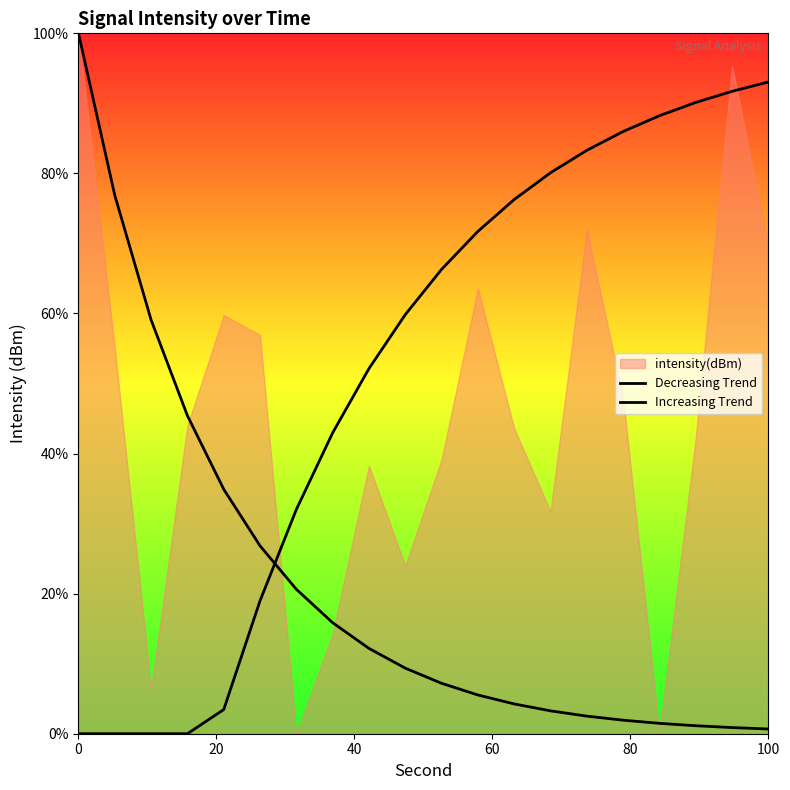

Which series contains the highest Y value?

Decreasing Trend